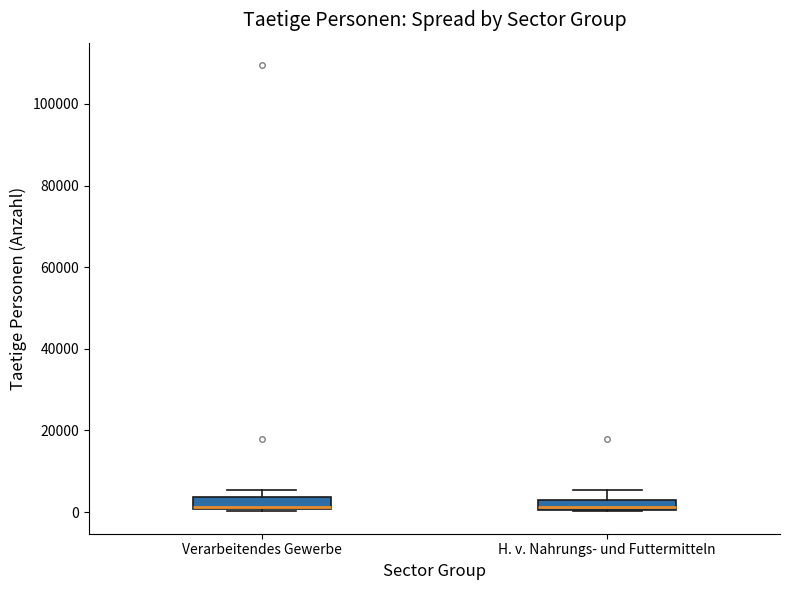

Where does the median line of the box for H. v. Nahrungs- und Futtermitteln sit on the y-axis? The values are not printed on the chart, so give them approximately, as read against the axis.

2000